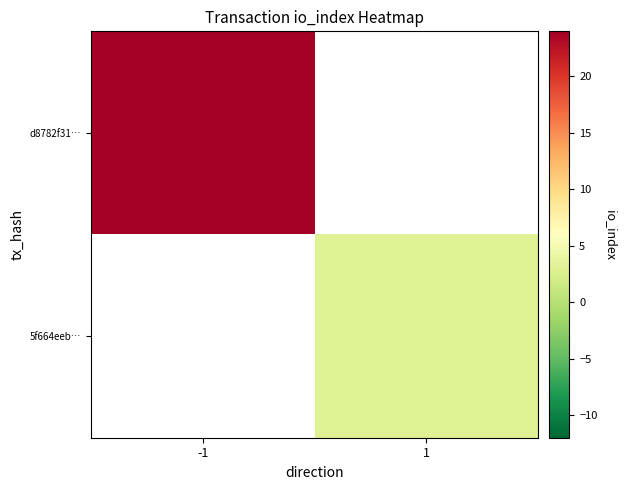

True or false: d8782f31… has a value of 24.0 at -1.

True